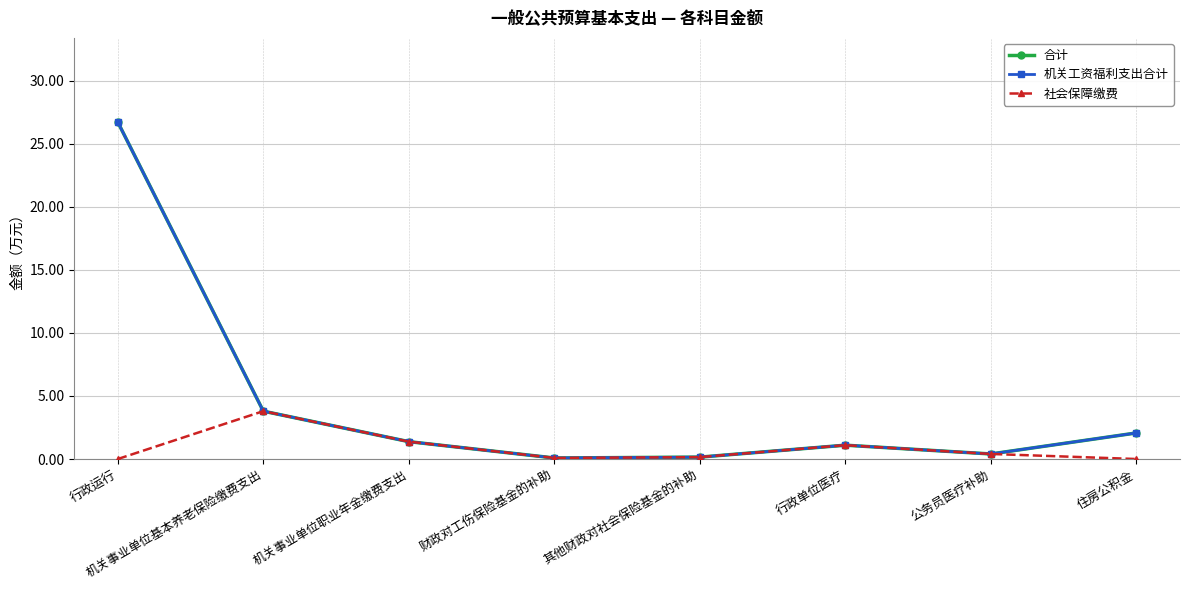

Reading left to right, list all the values displayed in this chart.

合计: 行政运行=26.7	机关事业单位基本养老保险缴费支出=3.8	机关事业单位职业年金缴费支出=1.4	财政对工伤保险基金的补助=0.1	其他财政对社会保险基金的补助=0.2	行政单位医疗=1.1	公务员医疗补助=0.4	住房公积金=2.1
机关工资福利支出合计: 行政运行=26.7	机关事业单位基本养老保险缴费支出=3.8	机关事业单位职业年金缴费支出=1.4	财政对工伤保险基金的补助=0.1	其他财政对社会保险基金的补助=0.2	行政单位医疗=1.1	公务员医疗补助=0.4	住房公积金=2.1
社会保障缴费: 行政运行=0.0	机关事业单位基本养老保险缴费支出=3.8	机关事业单位职业年金缴费支出=1.4	财政对工伤保险基金的补助=0.1	其他财政对社会保险基金的补助=0.2	行政单位医疗=1.1	公务员医疗补助=0.4	住房公积金=0.0